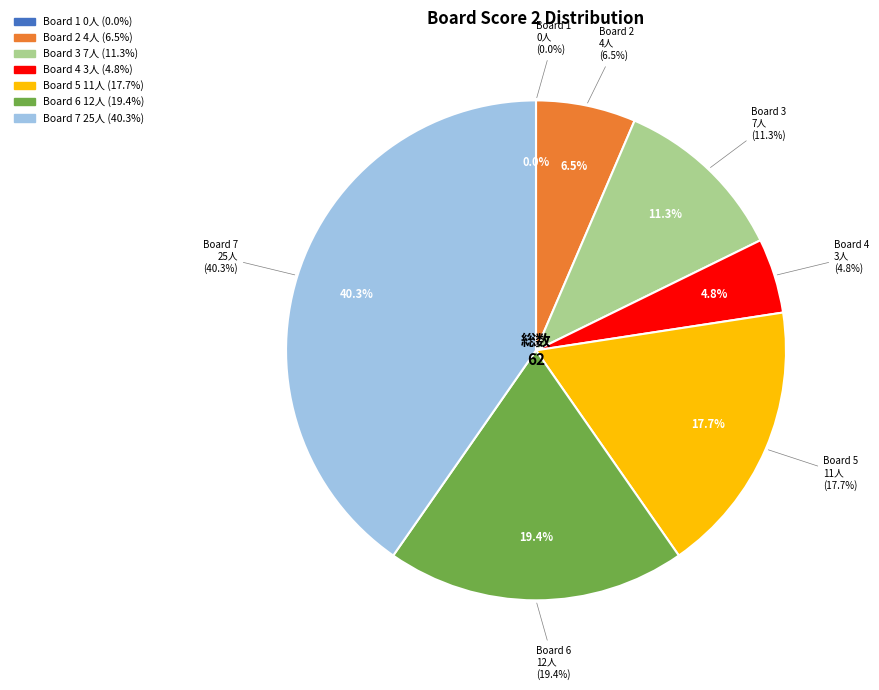

Count the number of slices in the pie.

7